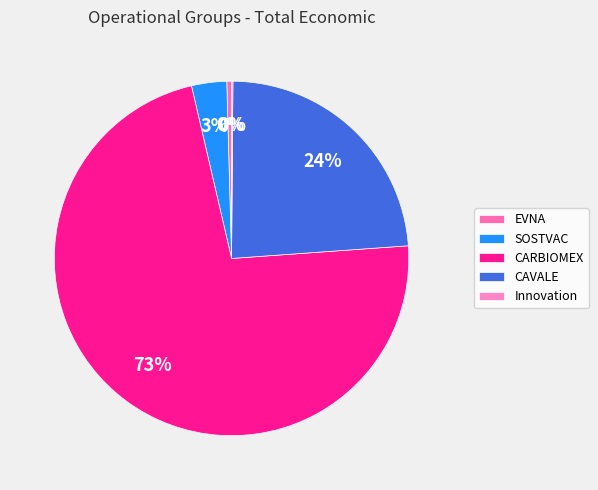

What is the majority slice?

CARBIOMEX